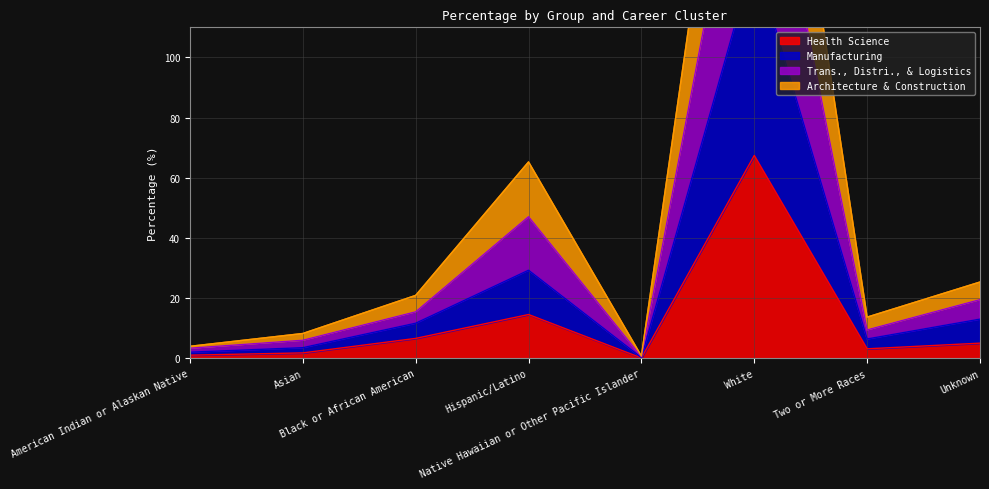

What are all the series names shown in the legend?

Health Science, Manufacturing, Trans., Distri., & Logistics, Architecture & Construction